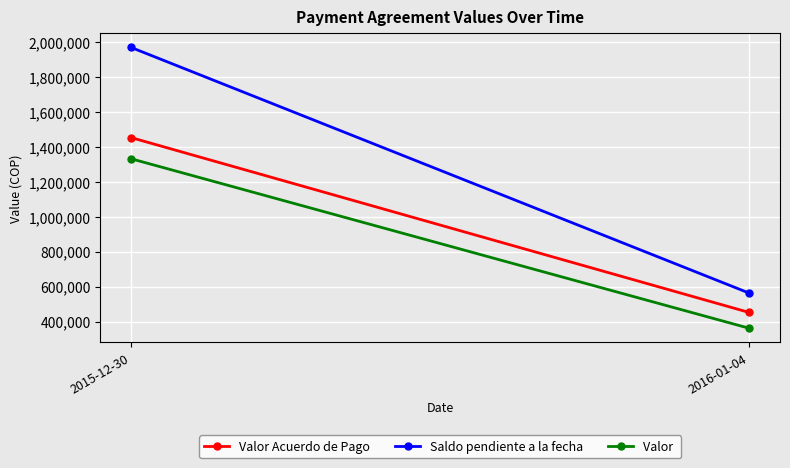

True or false: Saldo pendiente a la fecha has a value of 1967900 at 2015-12-30.

True